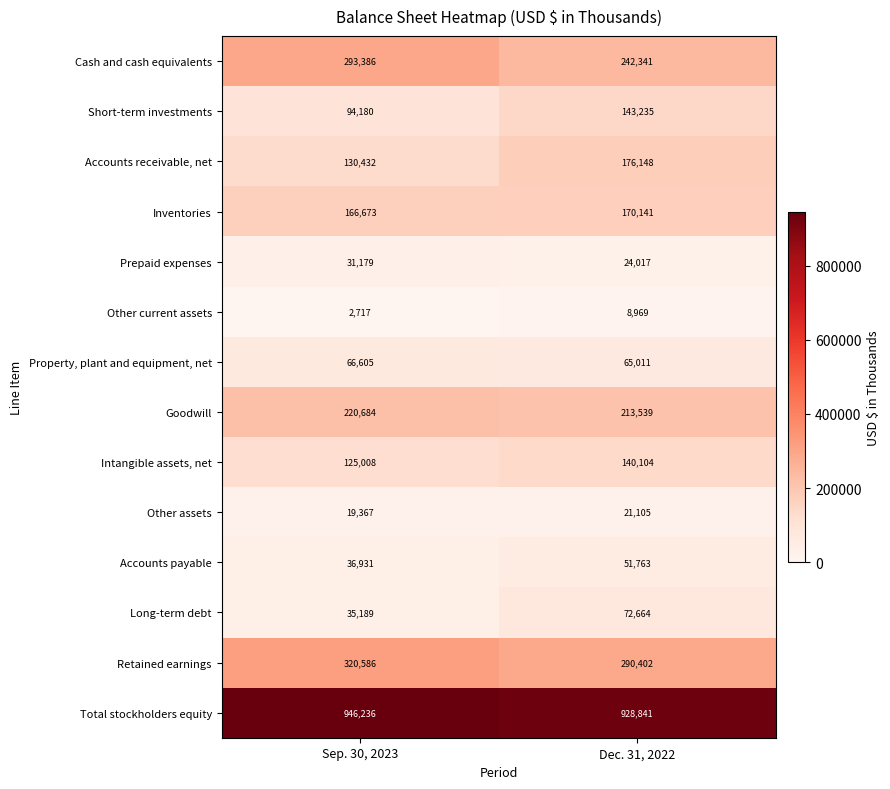

What is the average value of the Property, plant and equipment, net series?

65808